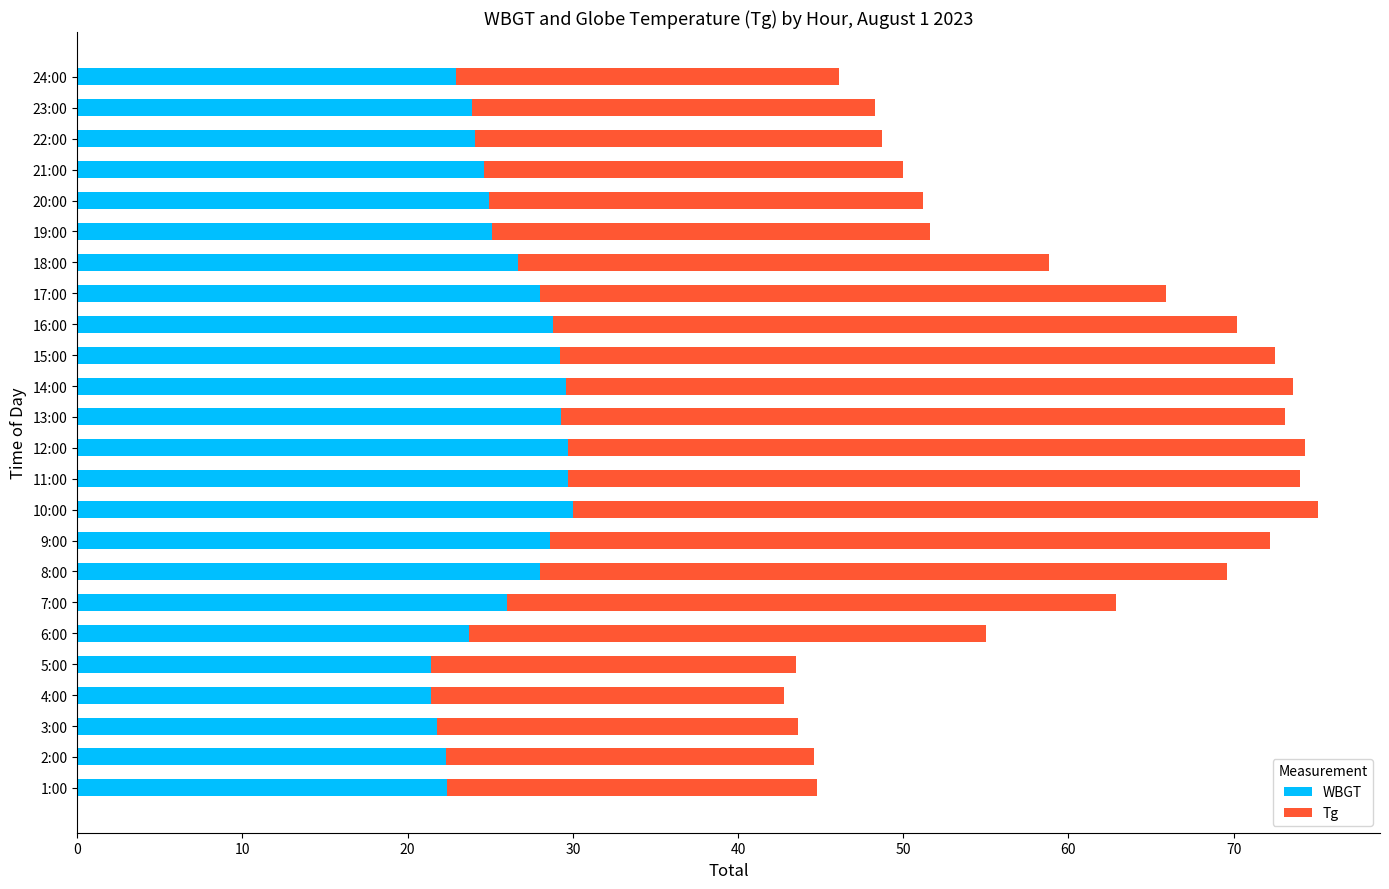

What is the maximum value for WBGT?

30.0